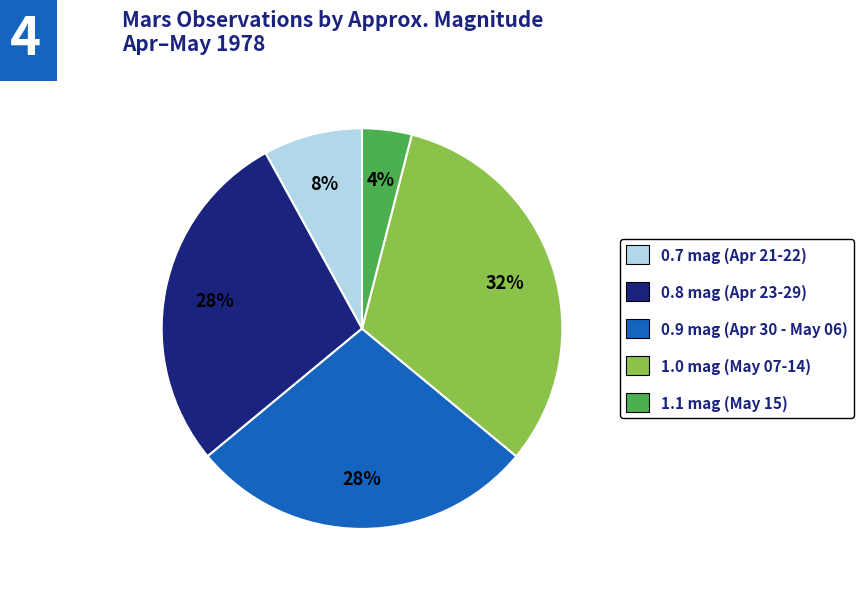

To the nearest percent, what is the difference between the largest and smallest slice percentages?

28%